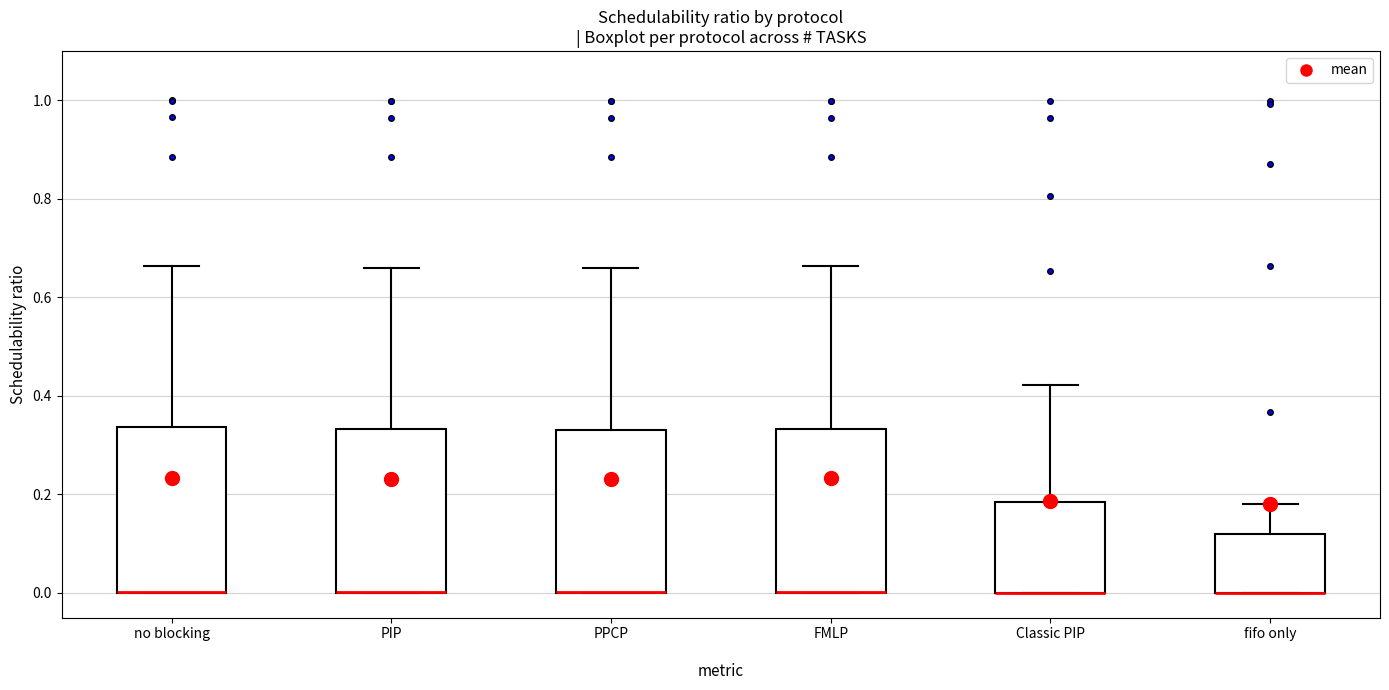

Reading left to right, read every box against the y-axis: the position of its median line, the range the box covers, and the ends of its whiskers. The values are not printed on the chart, so give them approximately, as read against the axis.

no blocking: median 0.00 (drawn on the box's lower edge), box 0.00 to 0.34, whiskers 0.00 to 0.66
PIP: median 0.00 (drawn on the box's lower edge), box 0.00 to 0.34, whiskers 0.00 to 0.66
PPCP: median 0.00 (drawn on the box's lower edge), box 0.00 to 0.34, whiskers 0.00 to 0.66
FMLP: median 0.00 (drawn on the box's lower edge), box 0.00 to 0.34, whiskers 0.00 to 0.66
Classic PIP: median 0.00 (drawn on the box's lower edge), box 0.00 to 0.18, whiskers 0.00 to 0.42
fifo only: median 0.00 (drawn on the box's lower edge), box 0.00 to 0.12, whiskers 0.00 to 0.18